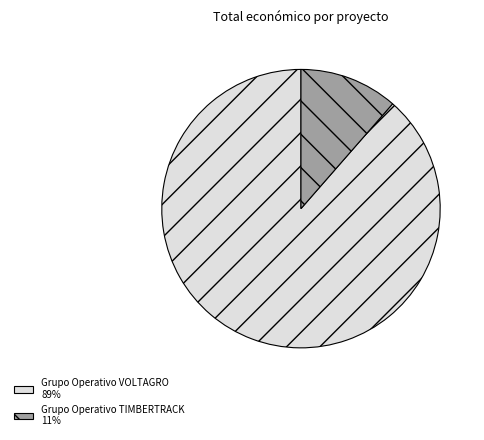

True or false: Grupo Operativo TIMBERTRACK accounts for 11% of the total.

True